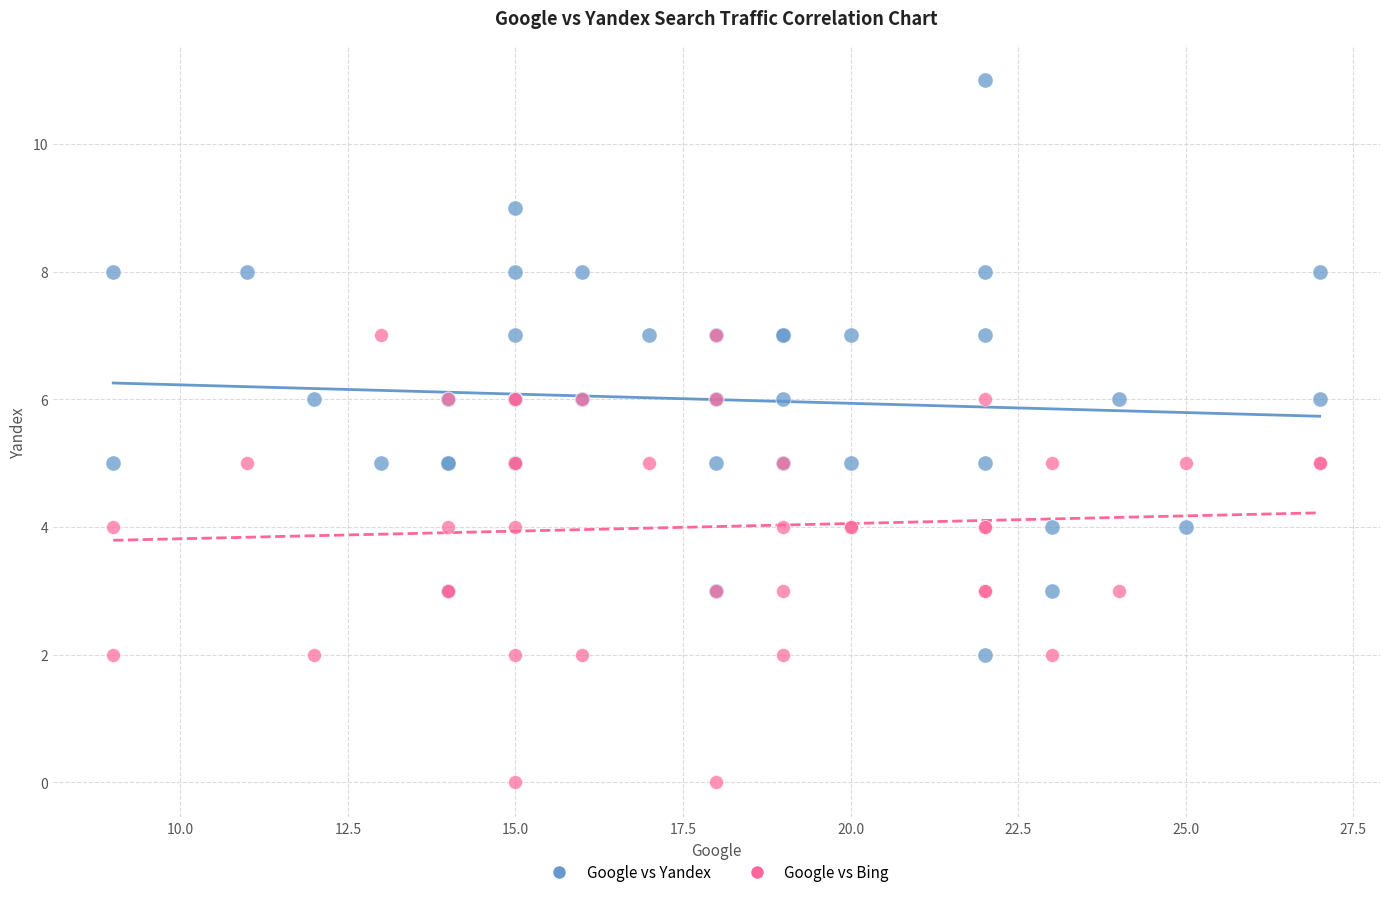

What are all the series names shown in the legend?

Google vs Yandex, Google vs Bing